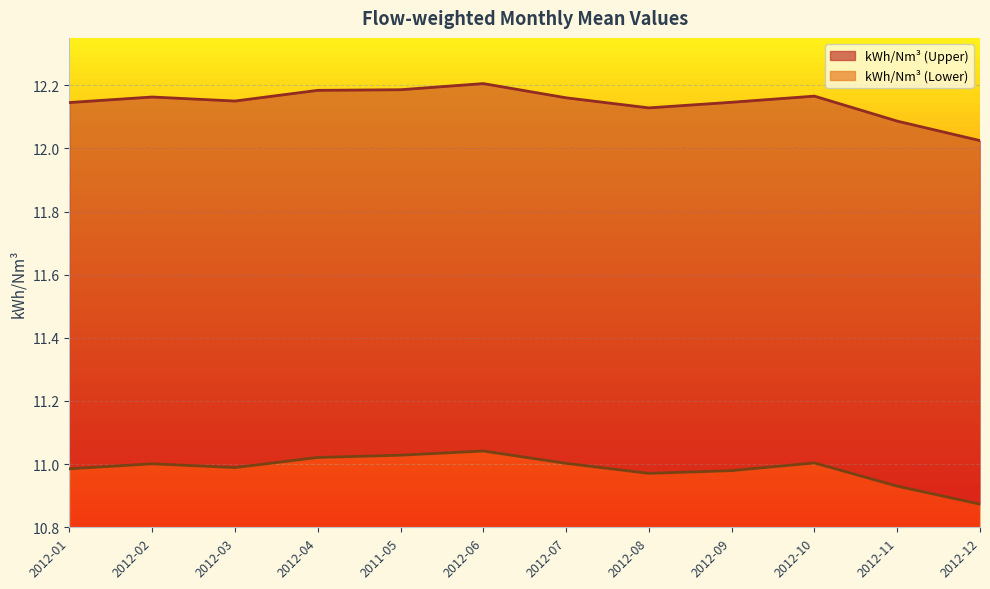

How many lines are shown in the chart?

2